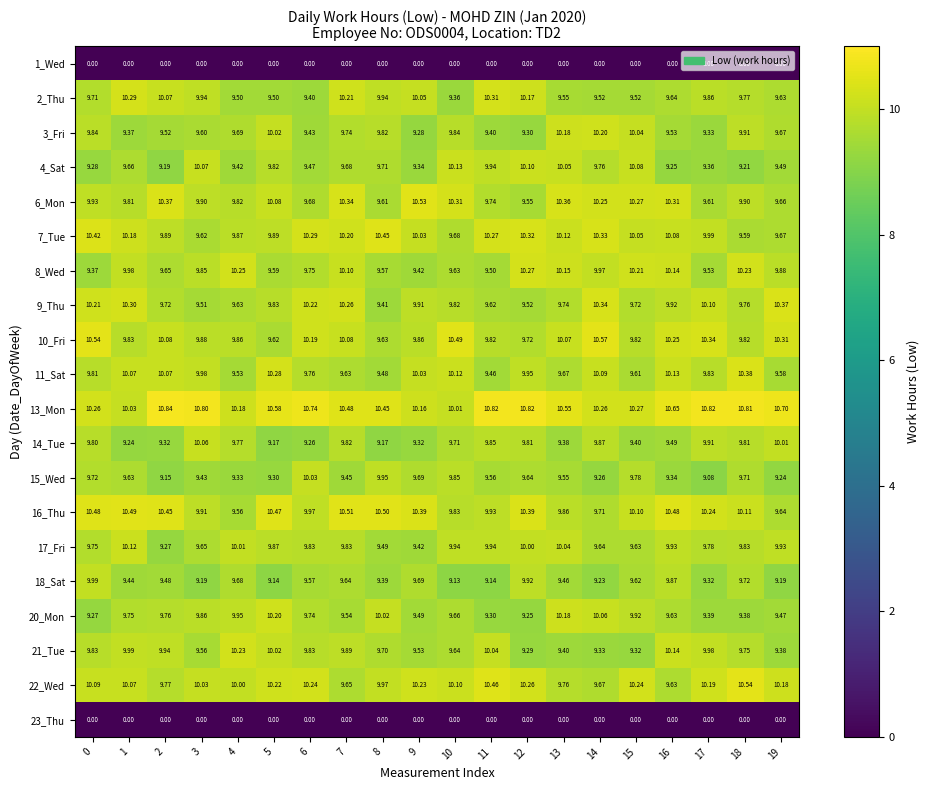

Is the value of 18_Sat at 13 greater than the value of 23_Thu at 10?

Yes